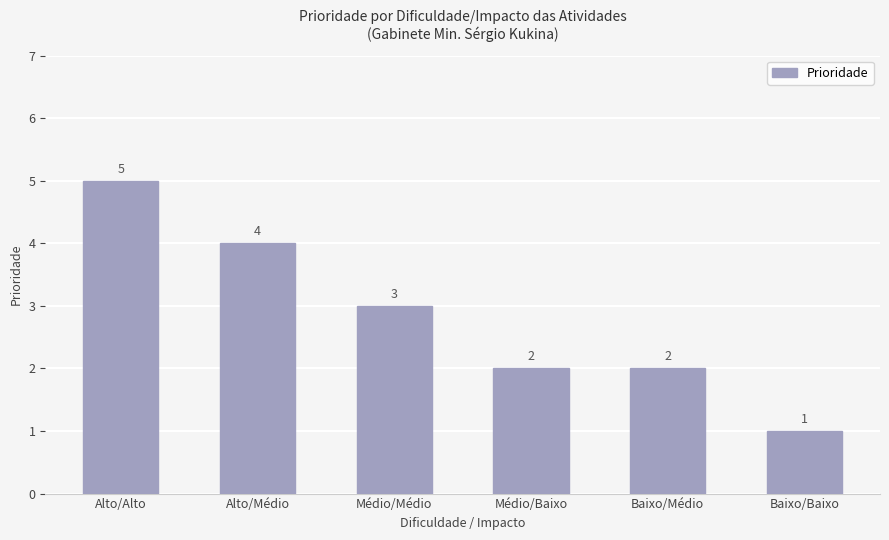

What is the change in value from Baixo/Médio to Baixo/Baixo?

-1